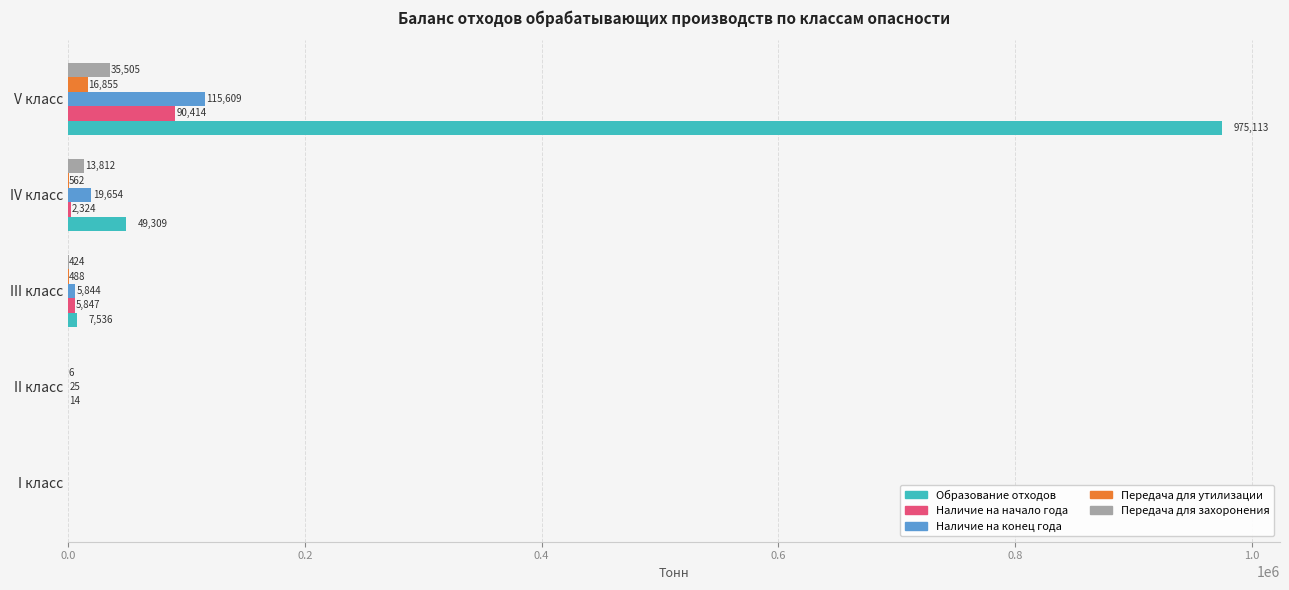

Count the number of data series in this chart.

5